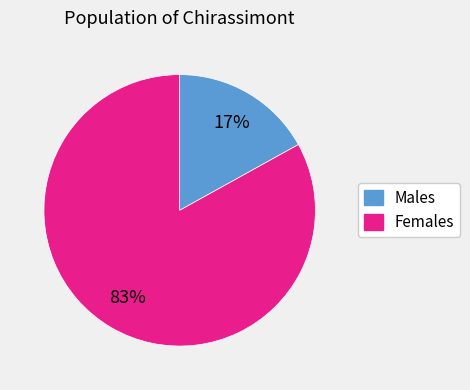

To the nearest percent, what is the average slice percentage?

50%